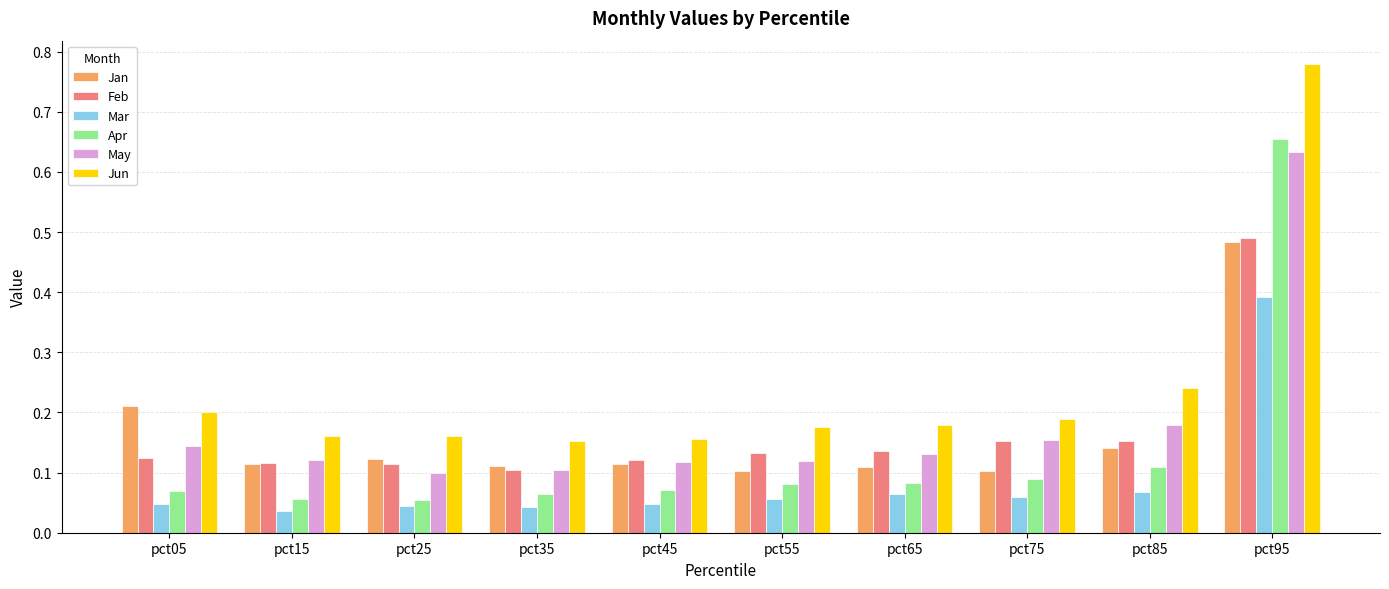

What is the sum of all May values?

1.8